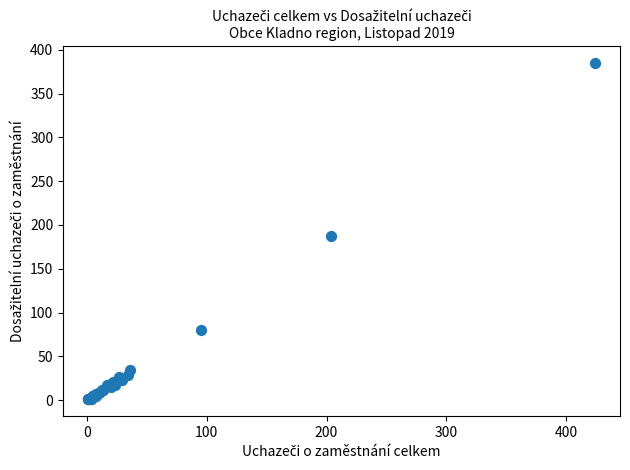

What Y value in the scatter plot is closest to 193?

187